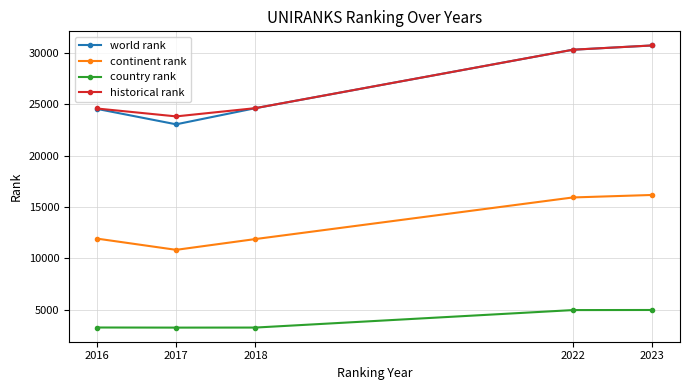

Which series changed the most between 2018 and 2023?

world rank